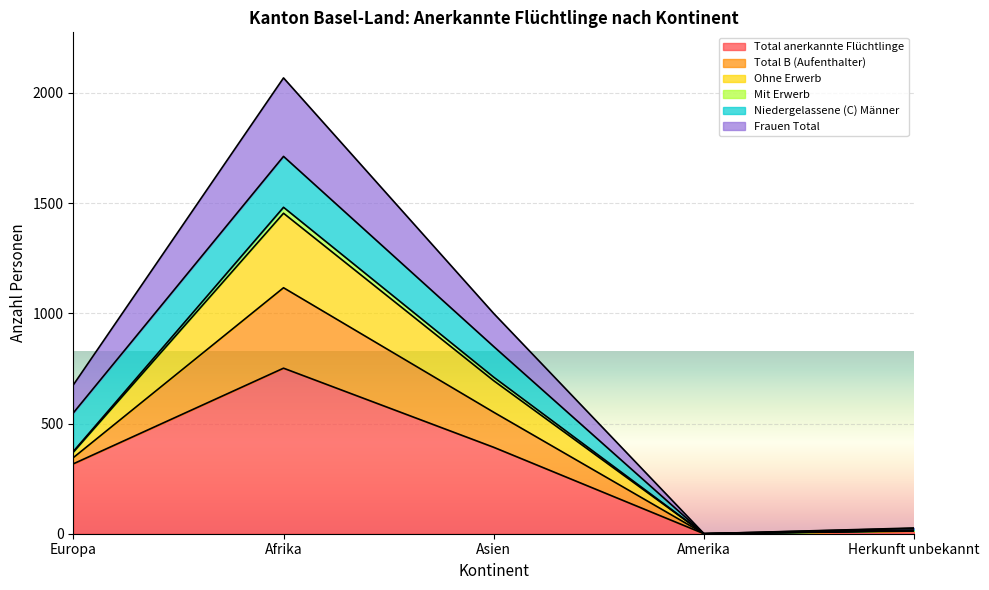

At which label does Frauen Total reach its minimum?

Amerika